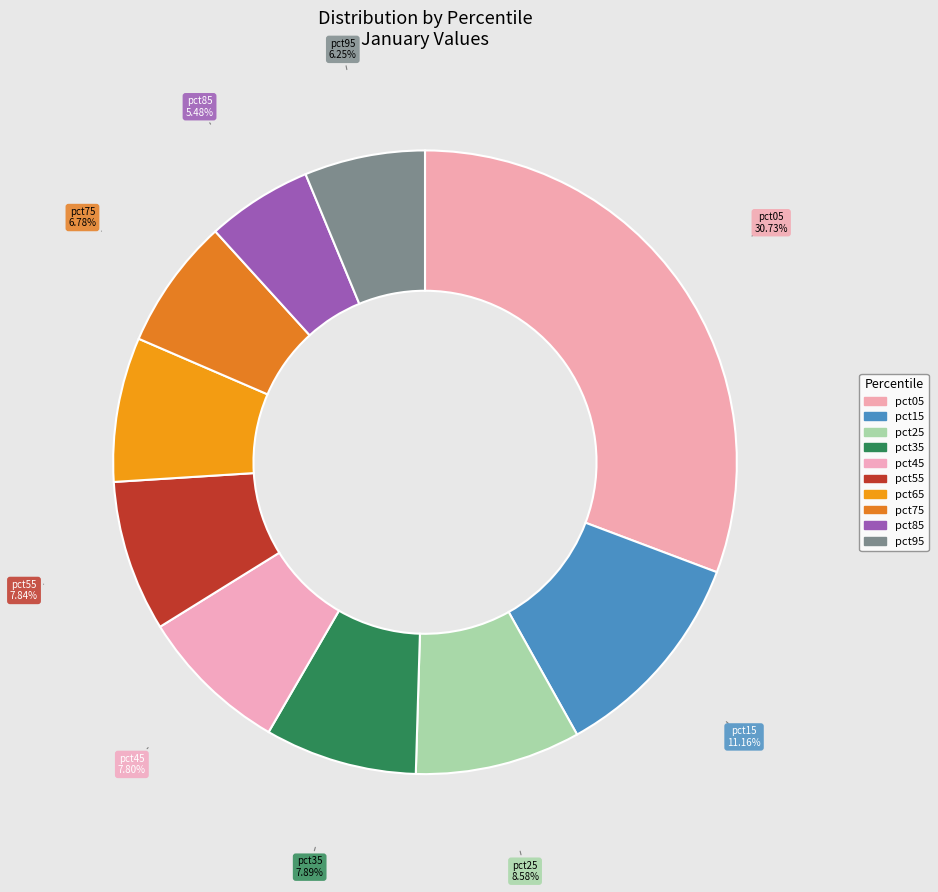

Which has a higher value, pct85 or pct05?

pct05